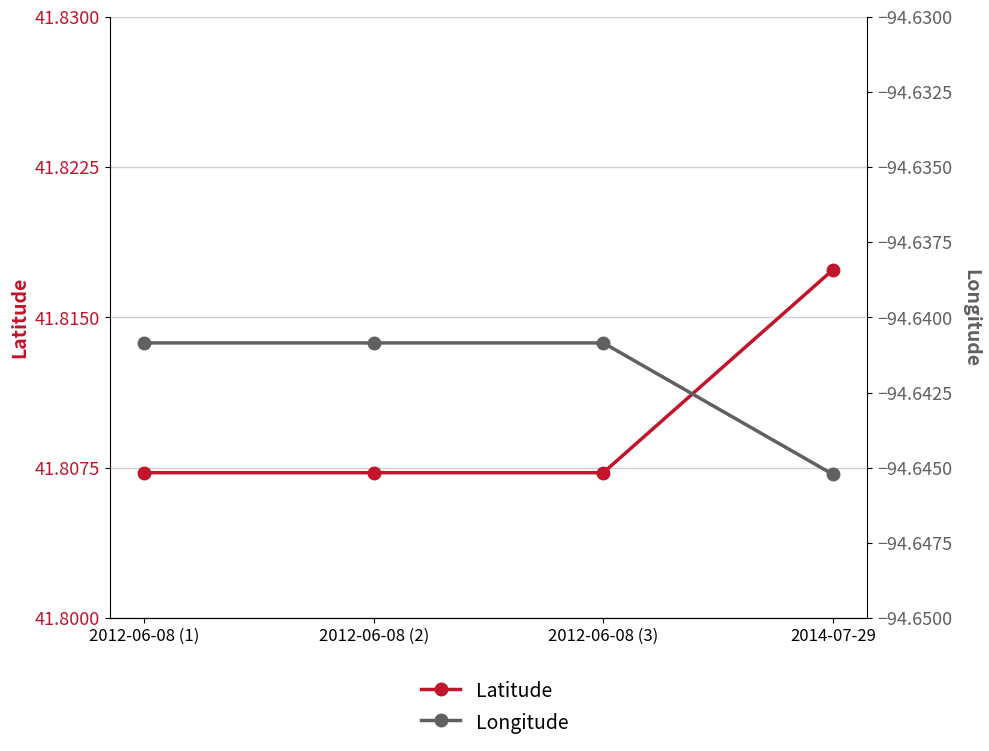

Which series has the largest range (max minus min)?

Latitude